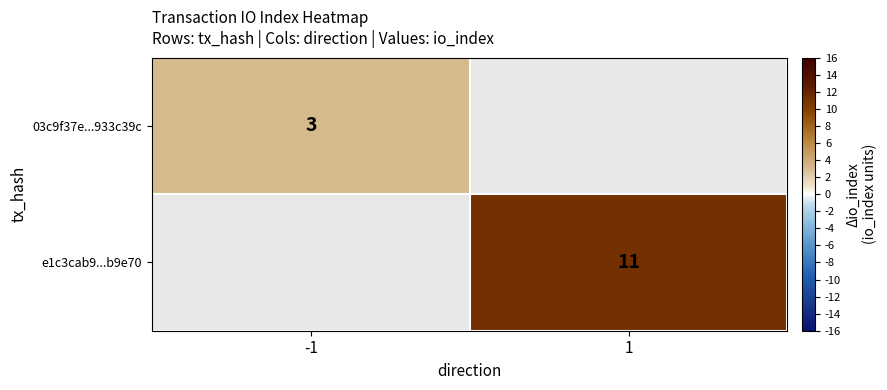

How many series are shown in this chart?

2